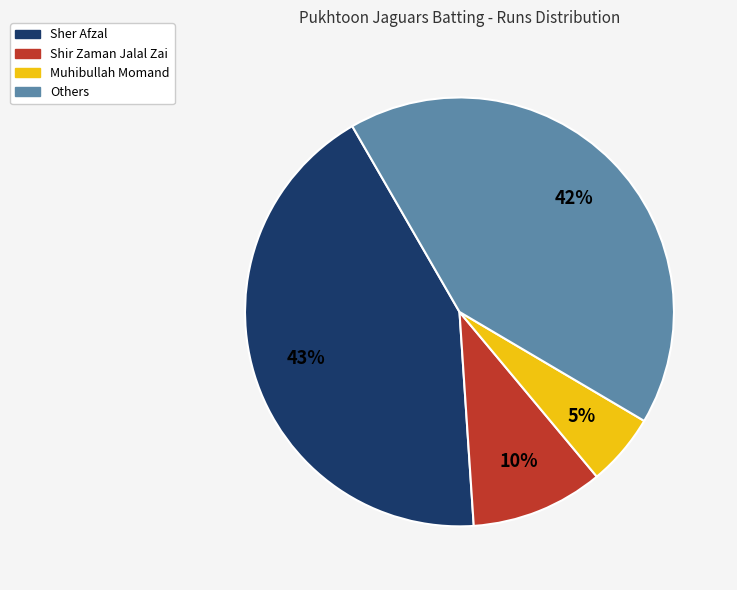

To the nearest percent, what is the average slice percentage?

25%